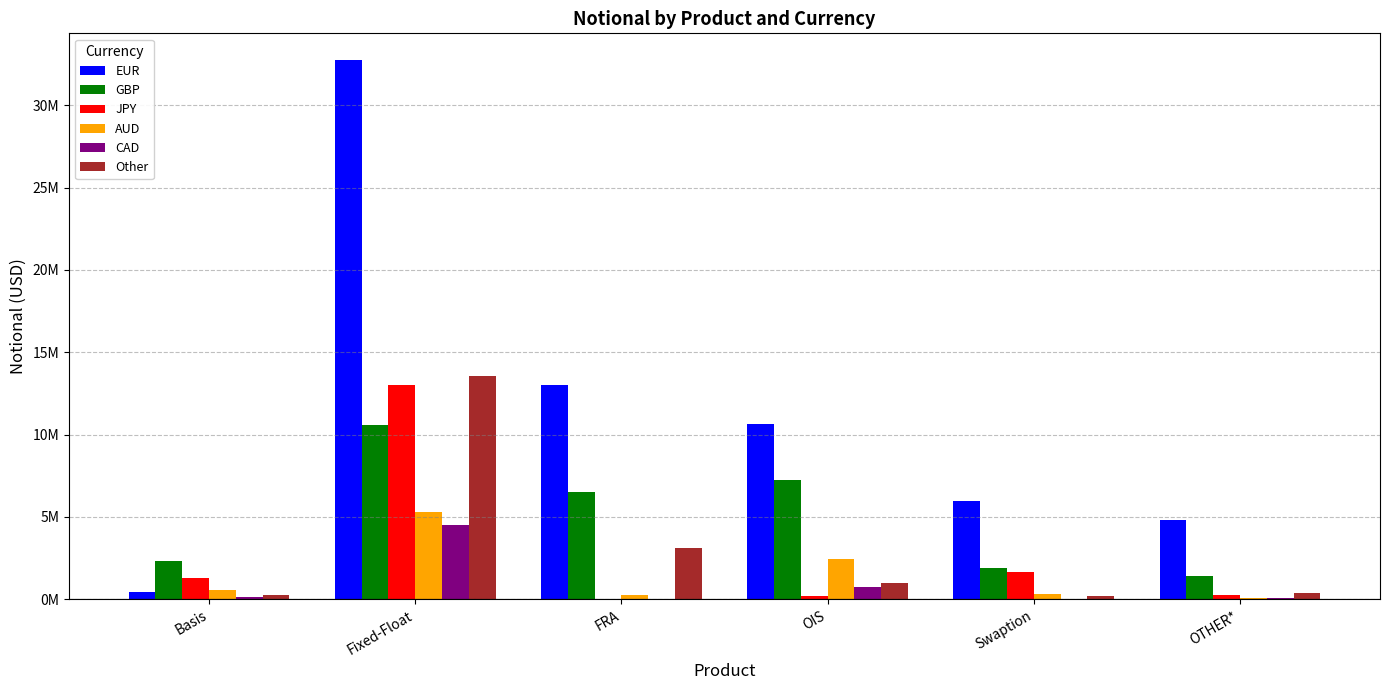

At FRA, list the series in order from largest to smallest.

EUR, GBP, Other, AUD, CAD, JPY